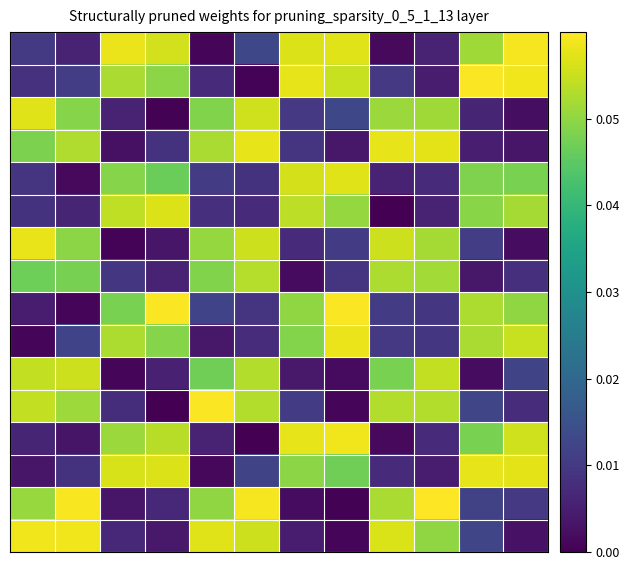

Which category has the highest value across all series?

9